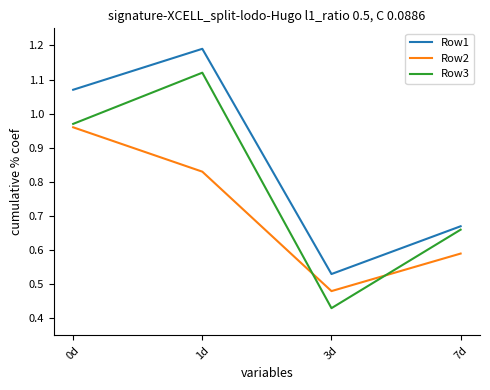

How many categories are shown in the chart?

4